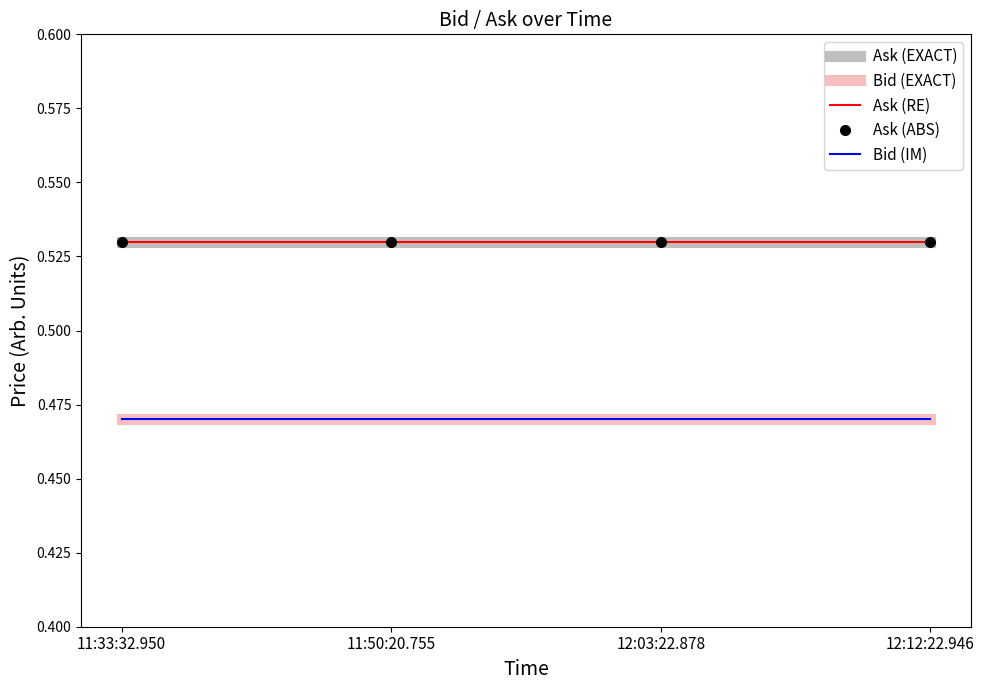

Rank the series by their maximum value, from lowest to highest.

Bid (EXACT), Bid (IM), Ask (EXACT), Ask (RE), Ask (ABS)